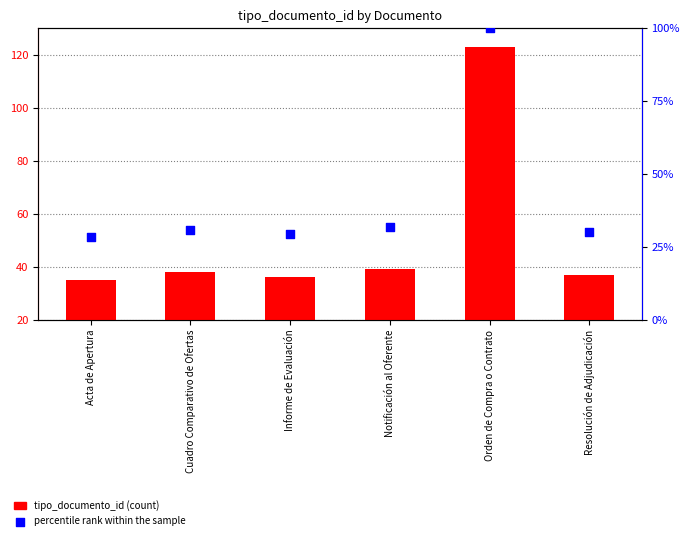

At how many categories does at least one series exceed 52?

1